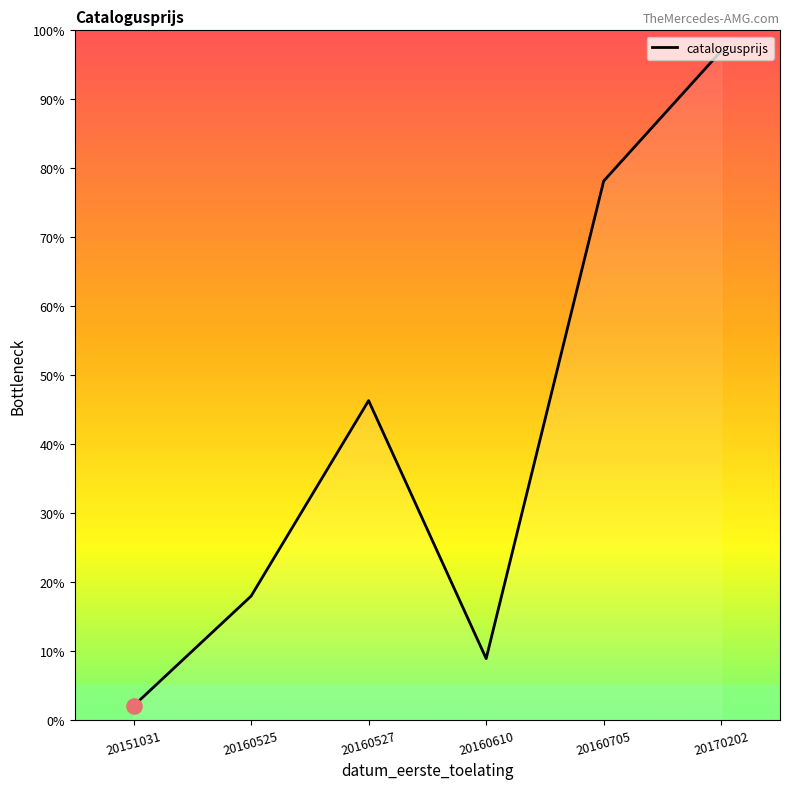

Between 20160527 and 20160525, which is larger?

20160527